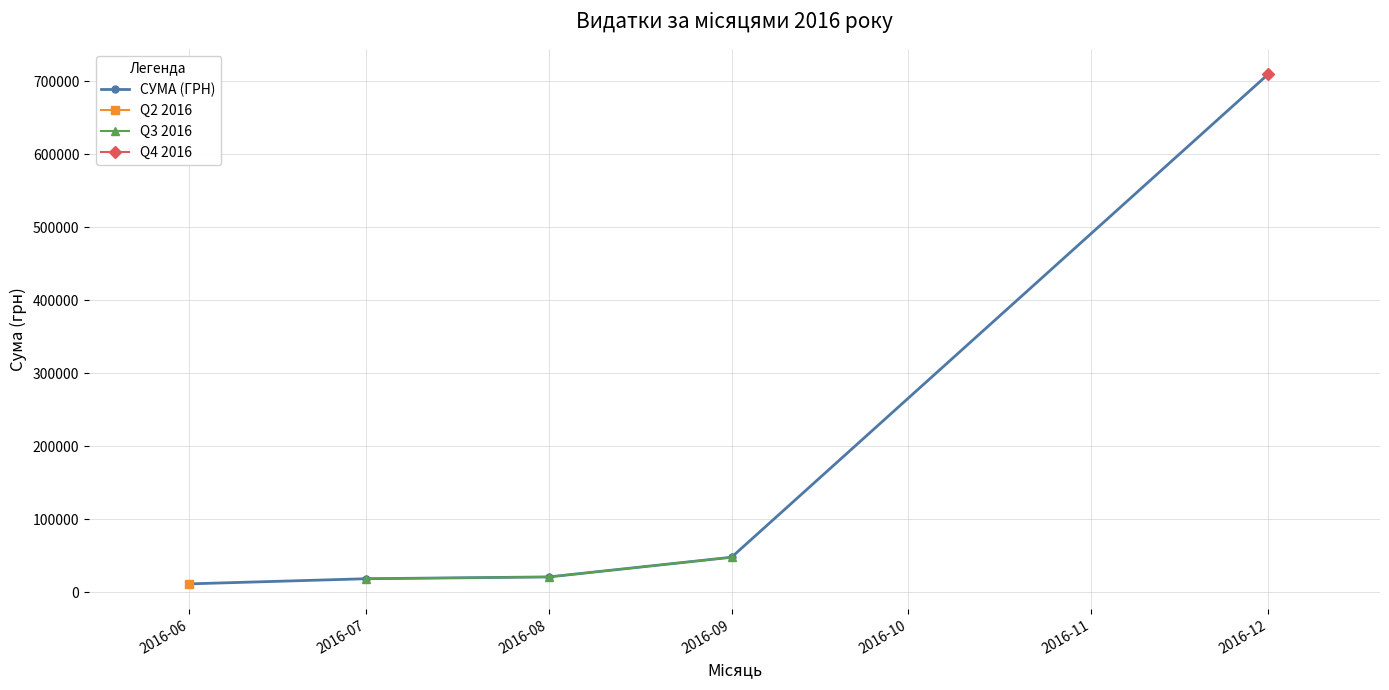

At which category does Q3 2016 reach its first local peak?

3